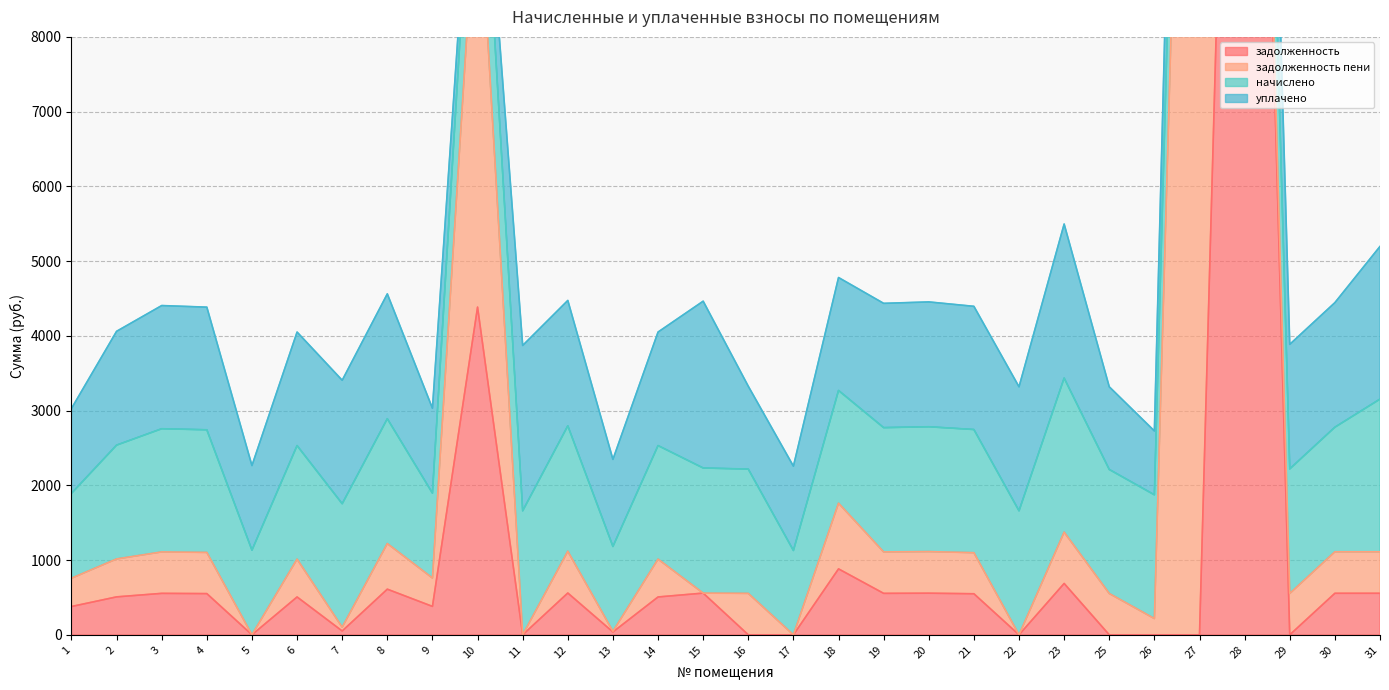

How many lines are shown in the chart?

4